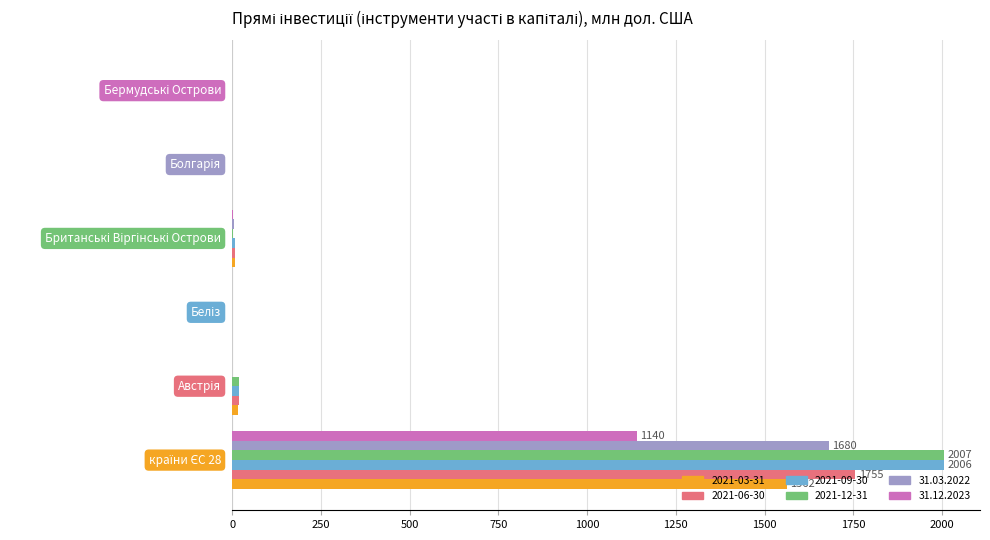

What is the greatest value displayed?

2006.7